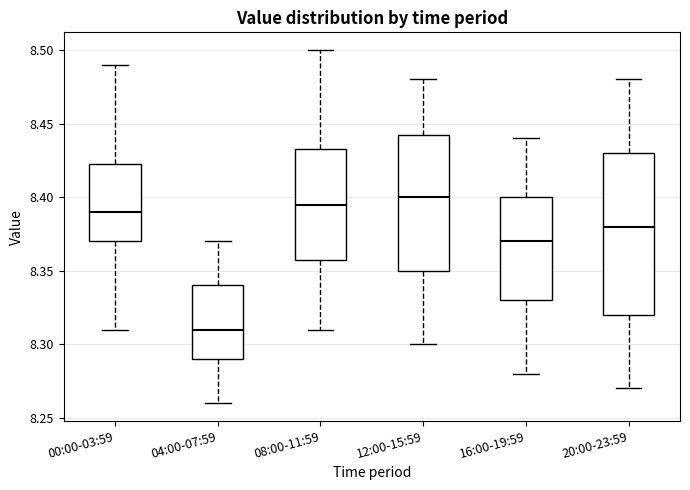

Reading left to right, read every box against the y-axis: the position of its median line, the range the box covers, and the ends of its whiskers. The values are not printed on the chart, so give them approximately, as read against the axis.

00:00-03:59: median 8.390, box 8.370 to 8.425, whiskers 8.310 to 8.490
04:00-07:59: median 8.310, box 8.290 to 8.340, whiskers 8.260 to 8.370
08:00-11:59: median 8.395, box 8.360 to 8.435, whiskers 8.310 to 8.500
12:00-15:59: median 8.400, box 8.350 to 8.445, whiskers 8.300 to 8.480
16:00-19:59: median 8.370, box 8.330 to 8.400, whiskers 8.280 to 8.440
20:00-23:59: median 8.380, box 8.320 to 8.430, whiskers 8.270 to 8.480